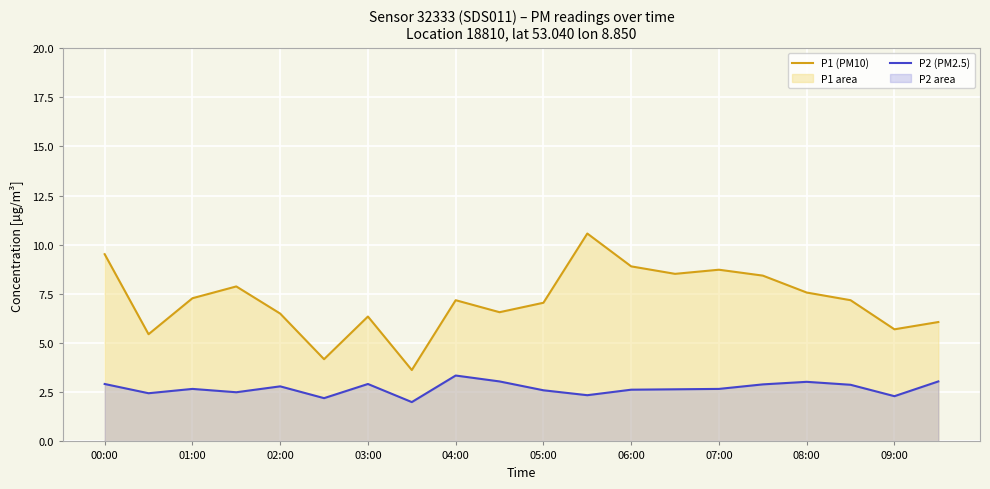

True or false: P2 (PM2.5) and P1 (PM10) cross at least once.

False